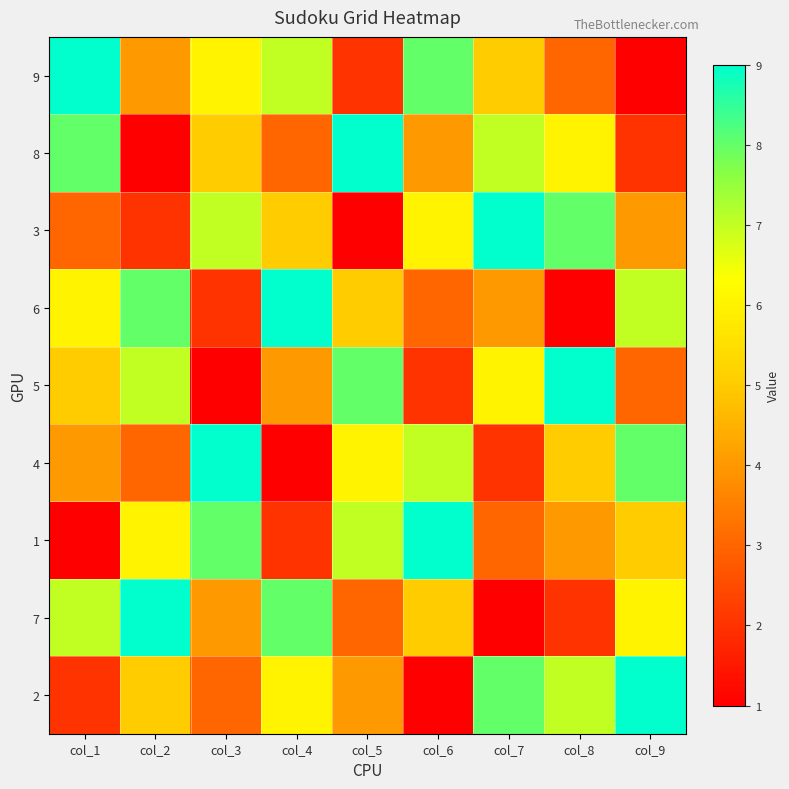

Rank the series by their maximum value, from lowest to highest.

9, 8, 3, 6, 5, 4, 1, 7, 2